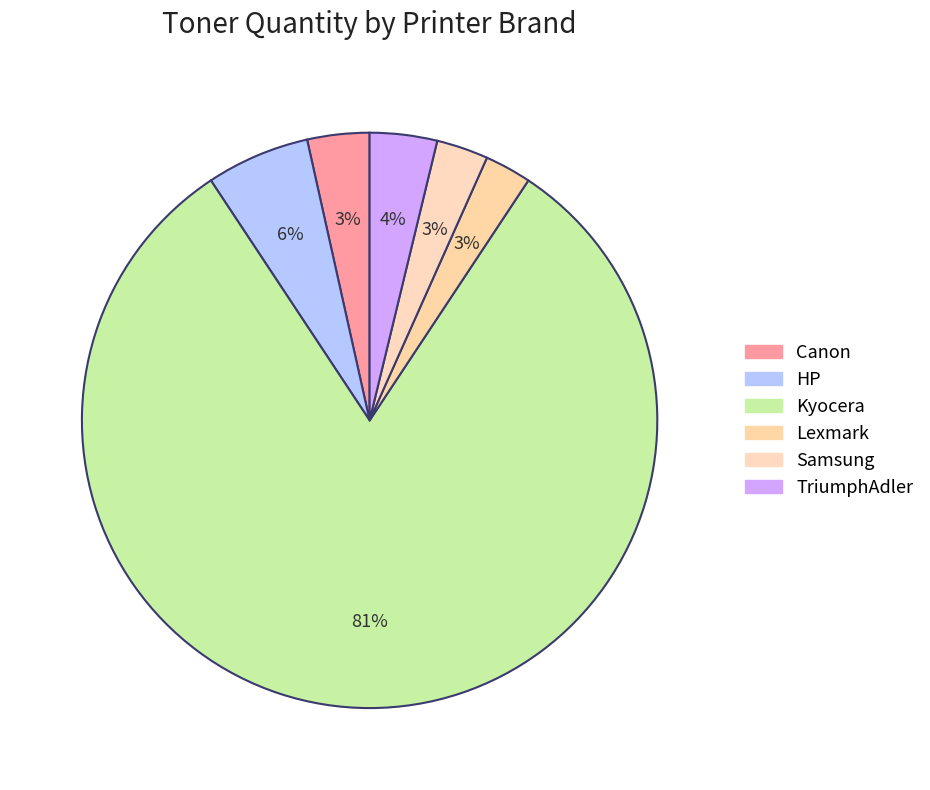

To the nearest percent, what is the average slice percentage?

17%